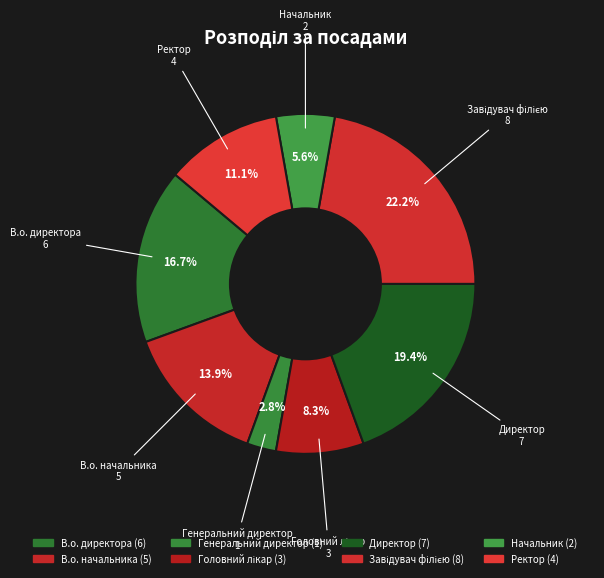

To the nearest percent, what is the average slice percentage?

12%